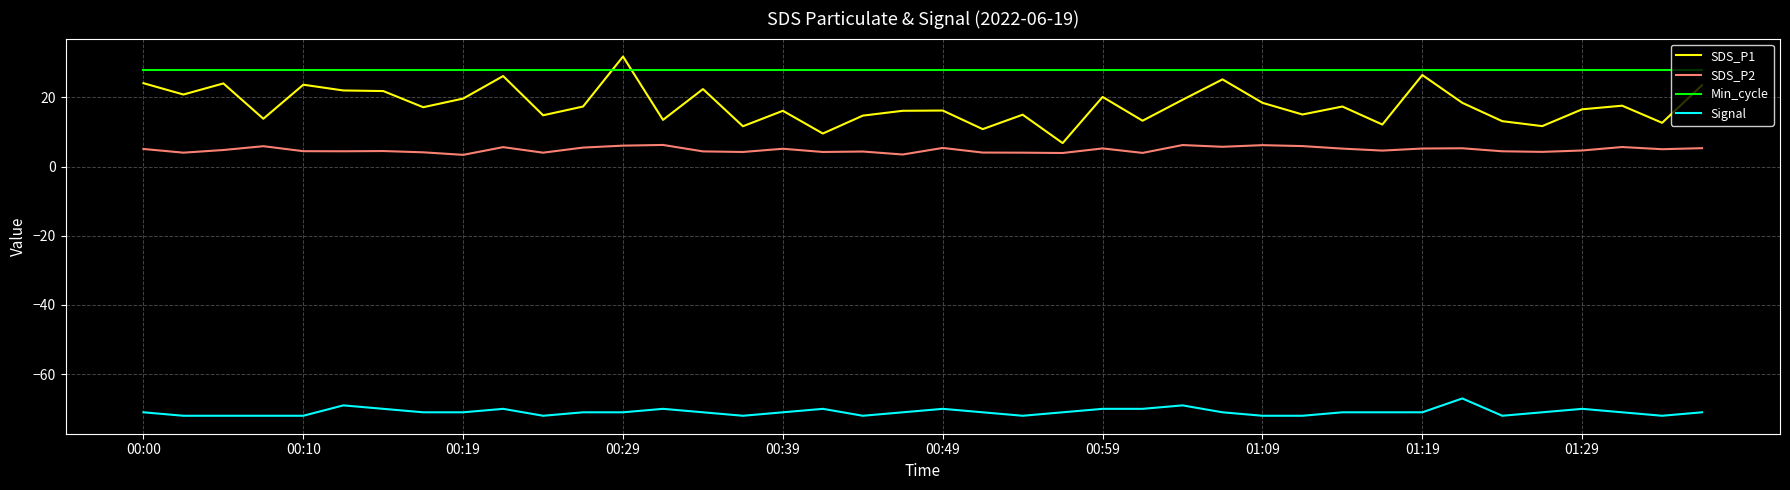

What is the maximum value for Signal?

-67.0